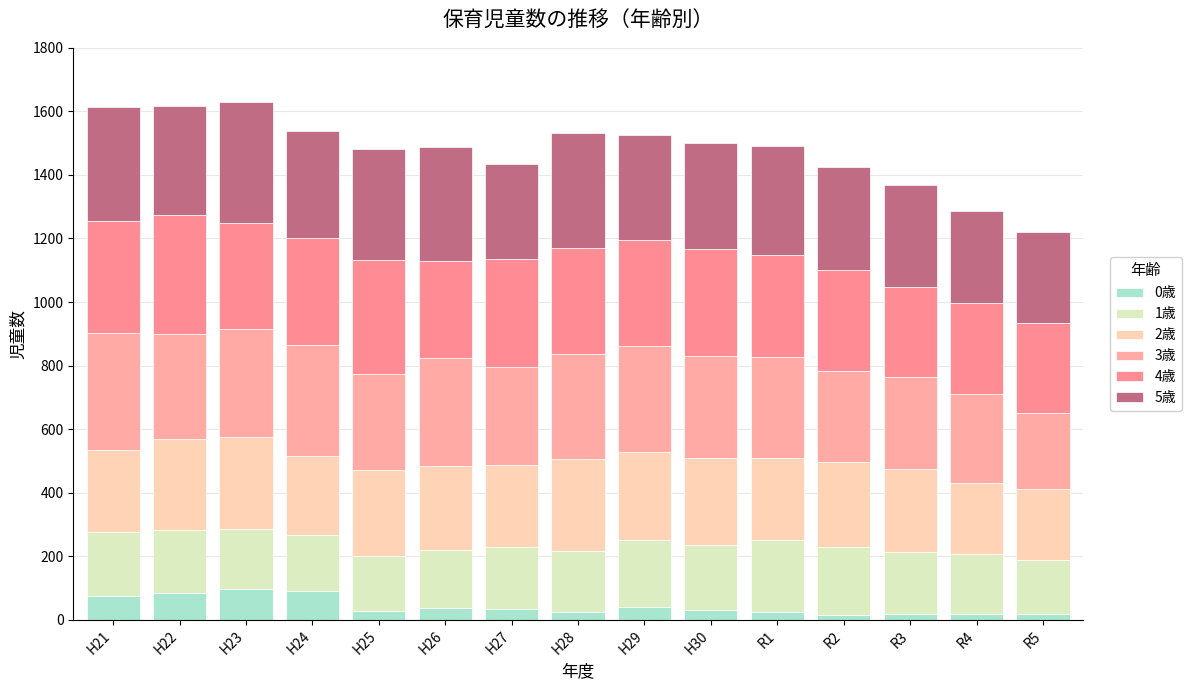

What is the label of the 2nd bar from the left?

H22